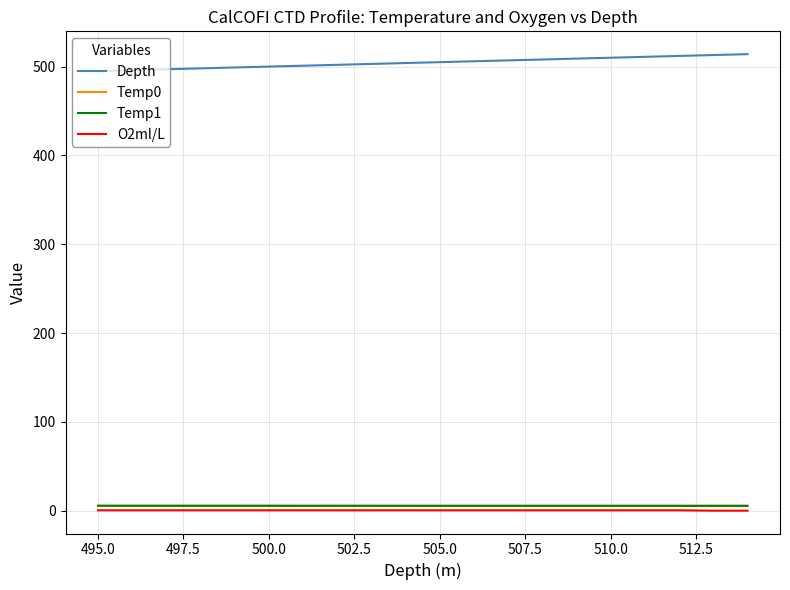

How many data points does each series have?

20